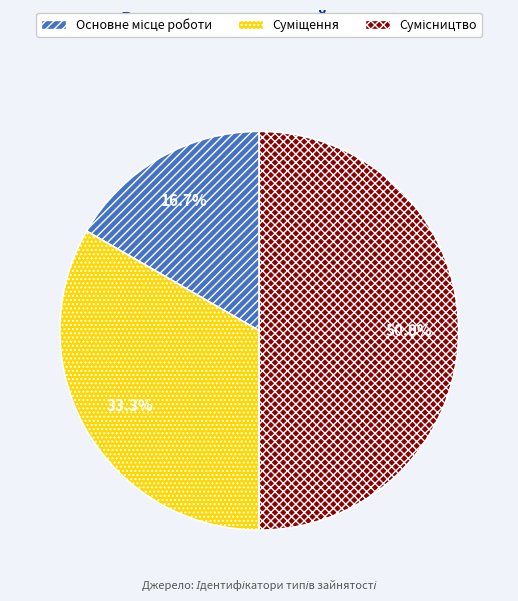

Count the number of slices in the pie.

3